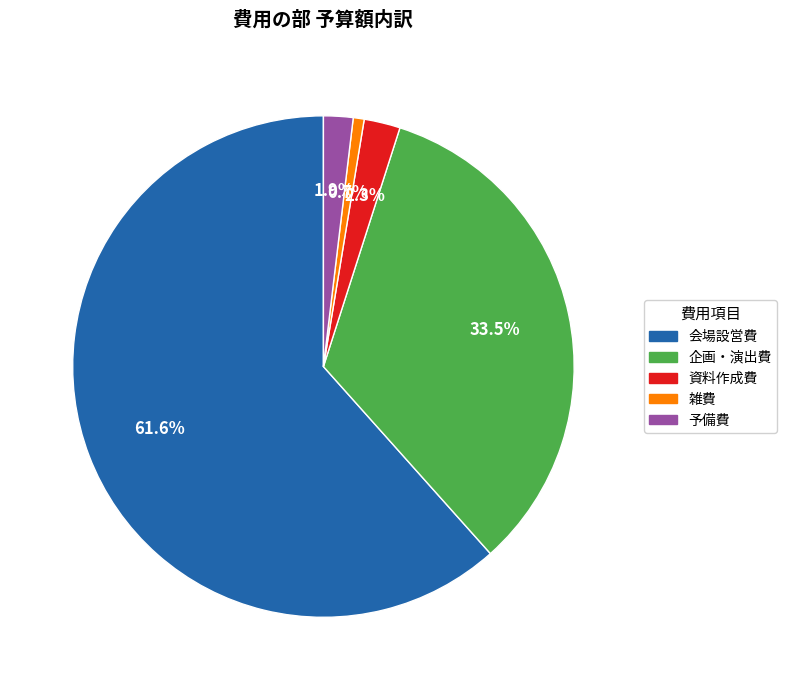

Count the number of slices in the pie.

5